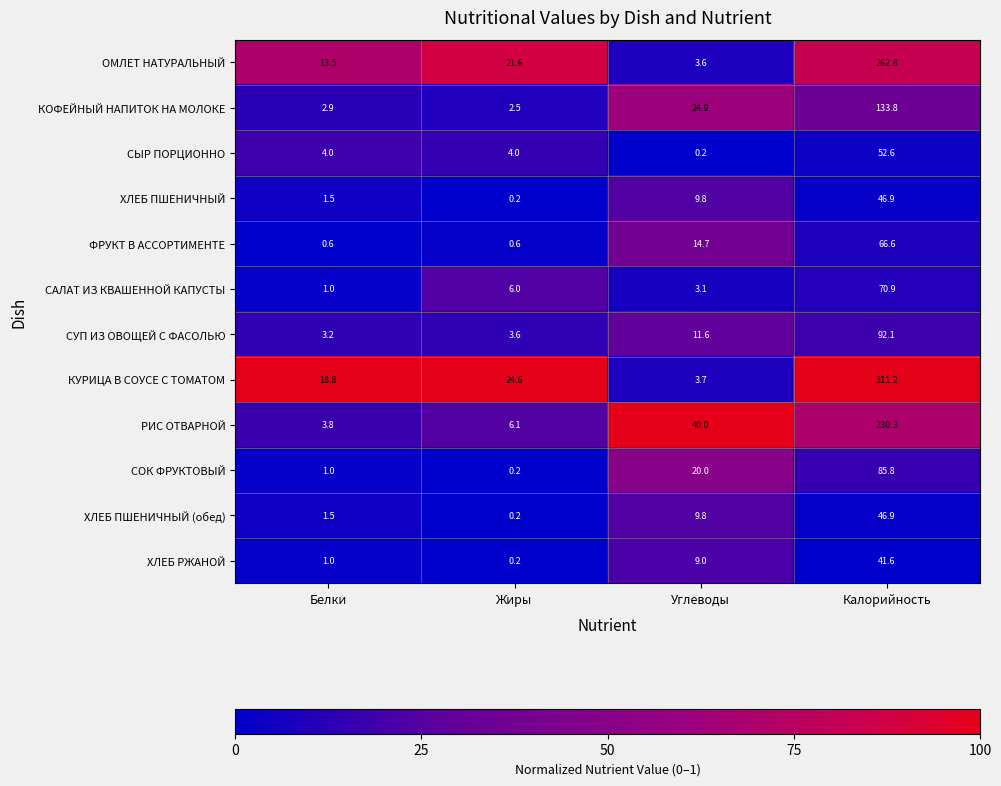

What is the sum of all САЛАТ ИЗ КВАШЕННОЙ КАПУСТЫ values?

81.0